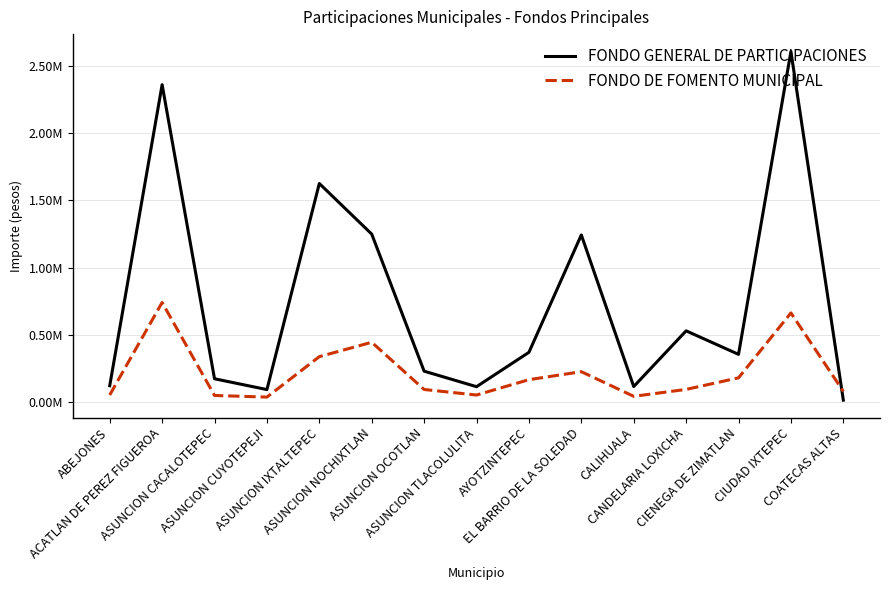

Is this an area chart (filled region under the line)?

No